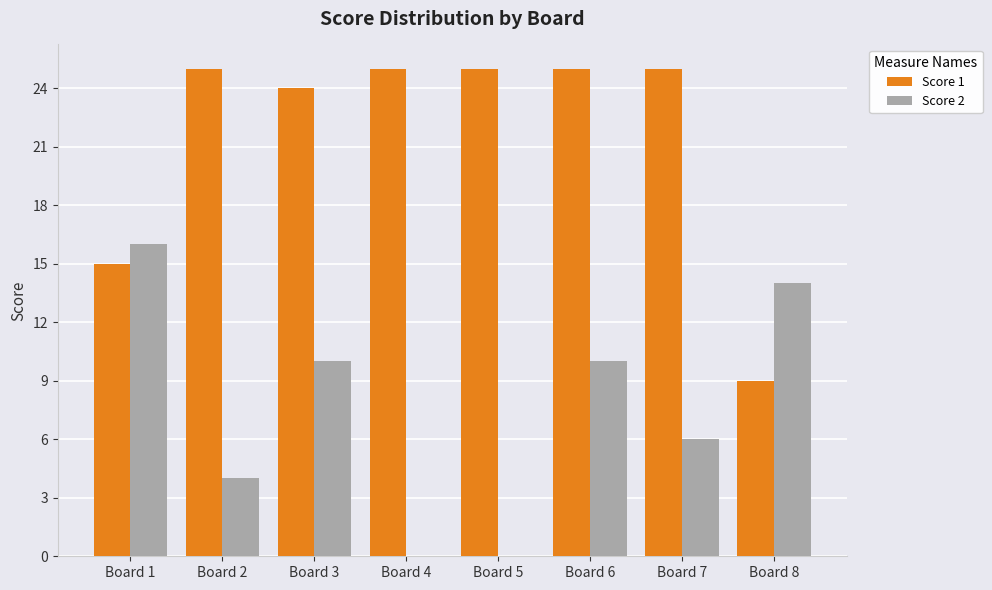

What is the sum of all Score 2 values?

60